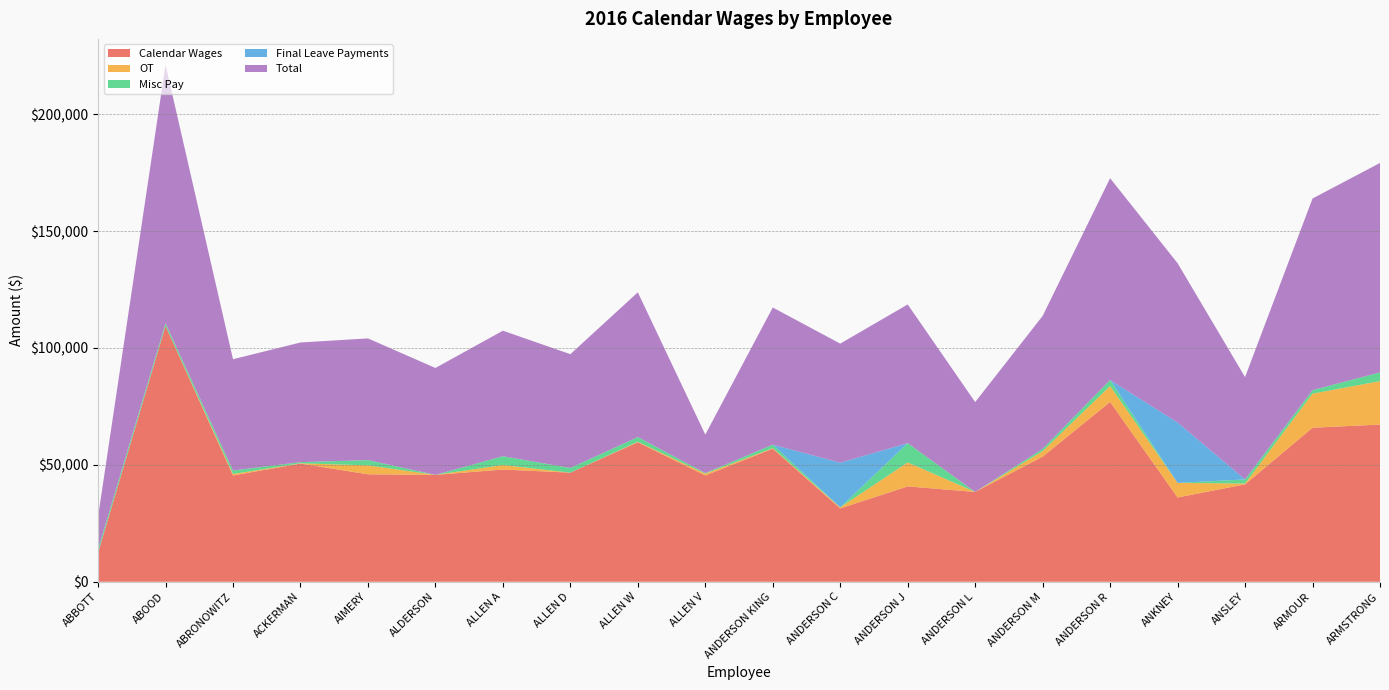

Reading left to right, list all the values displayed in this chart.

Calendar Wages: ABBOTT=12403.5	ABOOD=109406.1	ABRONOWITZ=45470.8	ACKERMAN=50553.8	AIMERY=45973.7	ALDERSON=45718.4	ALLEN A=48010.3	ALLEN D=46669.4	ALLEN W=59674.8	ALLEN V=45470.8	ANDERSON KING=56932.7	ANDERSON C=31383.7	ANDERSON J=40791.5	ANDERSON L=38423.2	ANDERSON M=53514.2	ANDERSON R=76908.6	ANKNEY=36059.4	ANSLEY=41662.8	ARMOUR=65889.8	ARMSTRONG=67237.8
OT: ABBOTT=0.0	ABOOD=0.0	ABRONOWITZ=619.8	ACKERMAN=112.7	AIMERY=3819.8	ALDERSON=0.0	ALLEN A=1928.7	ALLEN D=0.0	ALLEN W=217.6	ALLEN V=766.3	ANDERSON KING=217.7	ANDERSON C=435.2	ANDERSON J=10260.3	ANDERSON L=0.0	ANDERSON M=2366.4	ANDERSON R=6816.1	ANKNEY=6216.2	ANSLEY=352.0	ARMOUR=14564.7	ARMSTRONG=18571.1
Misc Pay: ABBOTT=1500.0	ABOOD=1154.0	ABRONOWITZ=1500.0	ACKERMAN=500.0	AIMERY=2250.0	ALDERSON=0.0	ALLEN A=3750.0	ALLEN D=2000.0	ALLEN W=2000.0	ALLEN V=250.0	ANDERSON KING=1500.0	ANDERSON C=0.0	ANDERSON J=8250.0	ANDERSON L=0.0	ANDERSON M=969.0	ANDERSON R=2566.4	ANKNEY=0.0	ANSLEY=1750.0	ARMOUR=1500.0	ARMSTRONG=3748.3
Final Leave Payments: ABBOTT=0.0	ABOOD=0.0	ABRONOWITZ=0.0	ACKERMAN=0.0	AIMERY=0.0	ALDERSON=0.0	ALLEN A=0.0	ALLEN D=0.0	ALLEN W=0.0	ALLEN V=0.0	ANDERSON KING=0.0	ANDERSON C=19106.2	ANDERSON J=0.0	ANDERSON L=0.0	ANDERSON M=0.0	ANDERSON R=0.0	ANKNEY=25845.3	ANSLEY=0.0	ARMOUR=0.0	ARMSTRONG=0.0
Total: ABBOTT=13903.5	ABOOD=110560.1	ABRONOWITZ=47590.7	ACKERMAN=51166.4	AIMERY=52043.5	ALDERSON=45718.4	ALLEN A=53688.9	ALLEN D=48669.4	ALLEN W=61892.4	ALLEN V=16457.1	ANDERSON KING=58650.3	ANDERSON C=50925.2	ANDERSON J=59301.8	ANDERSON L=38423.2	ANDERSON M=56849.6	ANDERSON R=86291.1	ANKNEY=68120.9	ANSLEY=43764.8	ARMOUR=81954.6	ARMSTRONG=89557.1